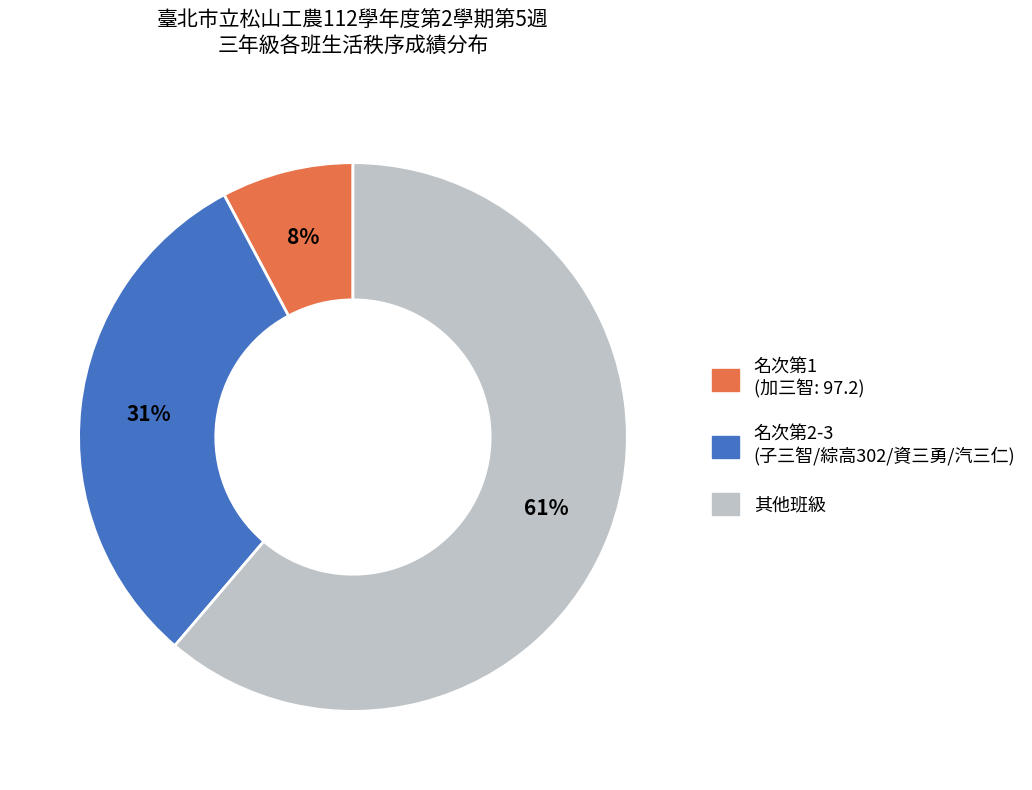

Does any single category account for the majority?

Yes